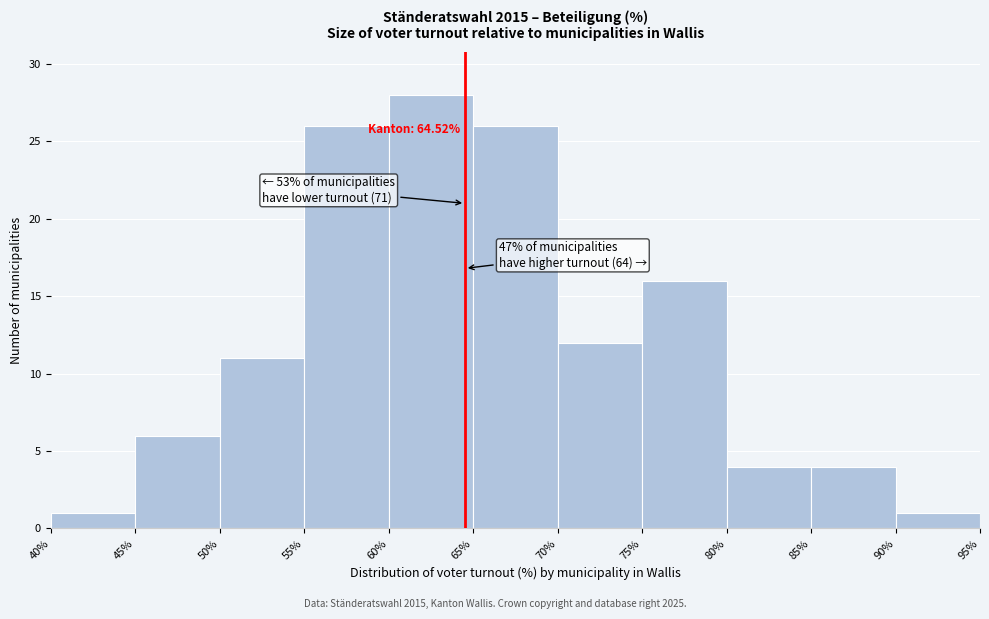

Which range on the x-axis has the tallest bar?

60% to 65%